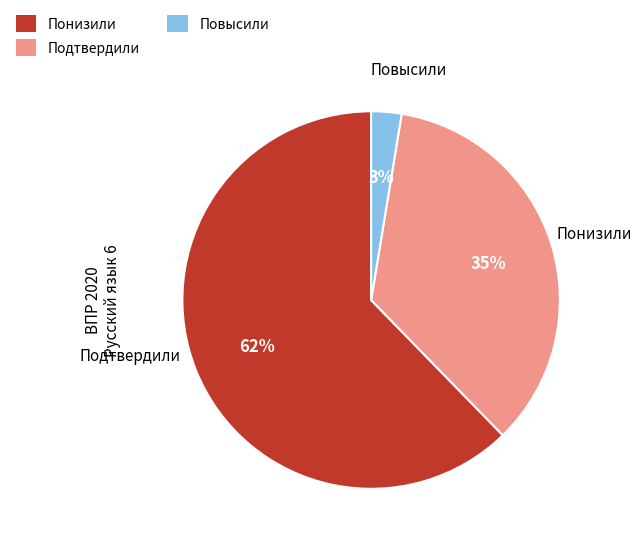

What is the largest slice in the pie chart?

Понизили